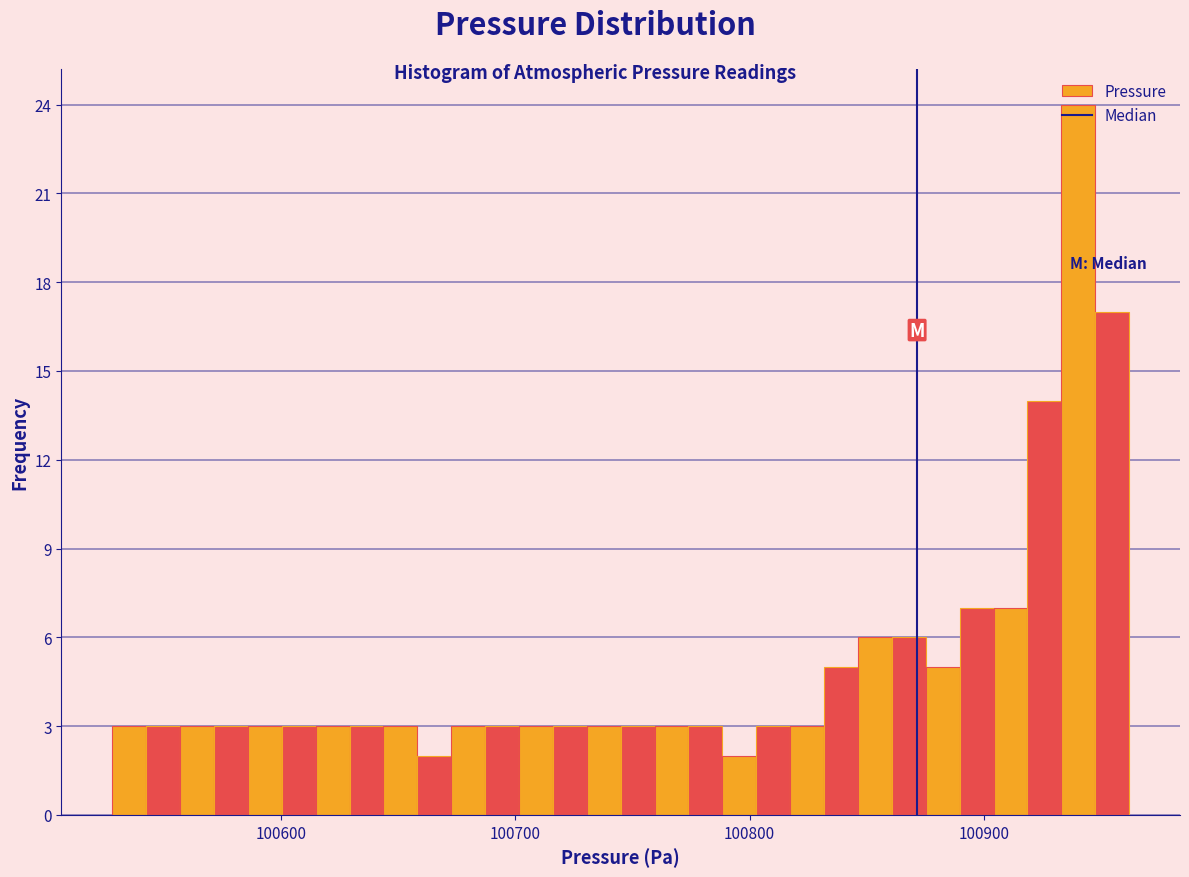

Around what value on the x-axis is the tallest bar? Give the approximate position of its centre, as read against the axis.

100940